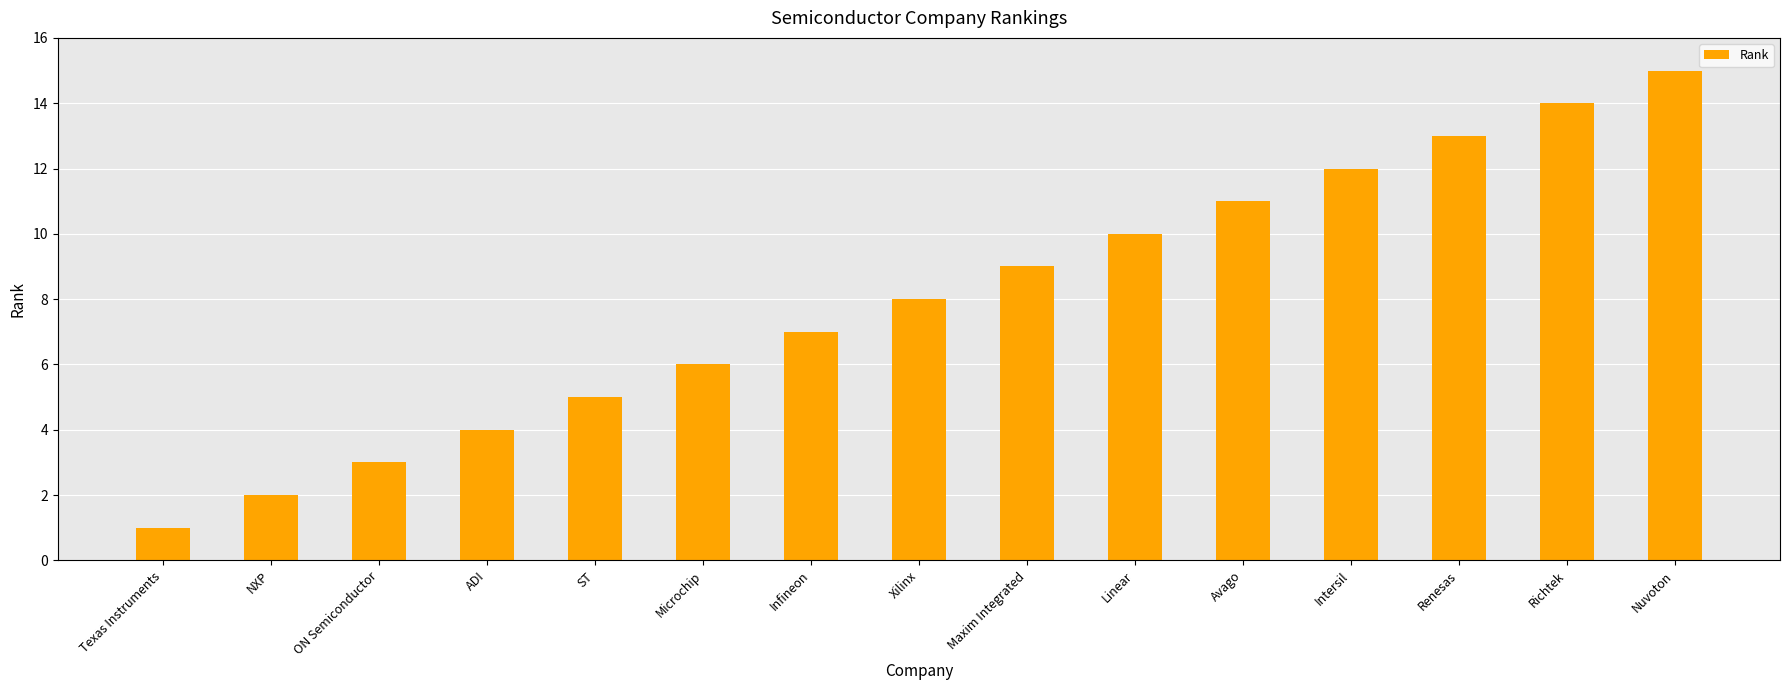

Rank the categories by value from highest to lowest.

Nuvoton, Richtek, Renesas, Intersil, Avago, Linear, Maxim Integrated, Xilinx, Infineon, Microchip, ST, ADI, ON Semiconductor, NXP, Texas Instruments